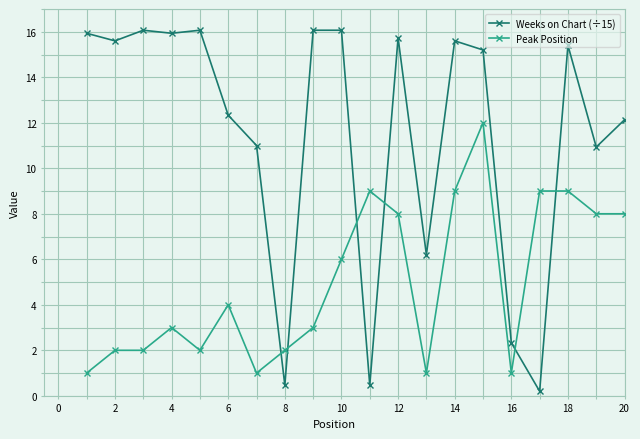

True or false: Weeks on Chart (÷15) has more than 0 points higher than both neighbors.

True